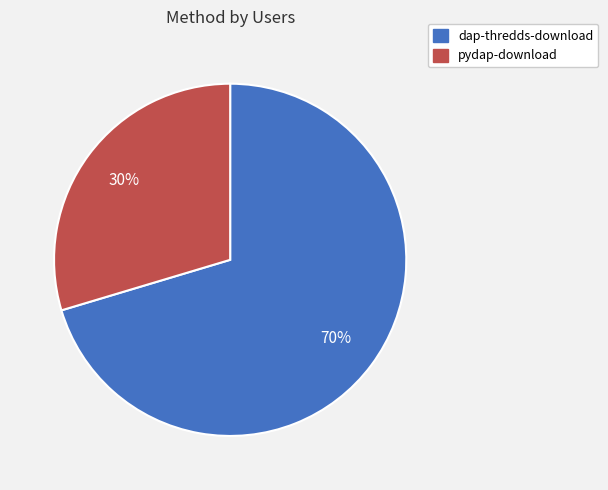

True or false: dap-thredds-download accounts for 70% of the total.

True